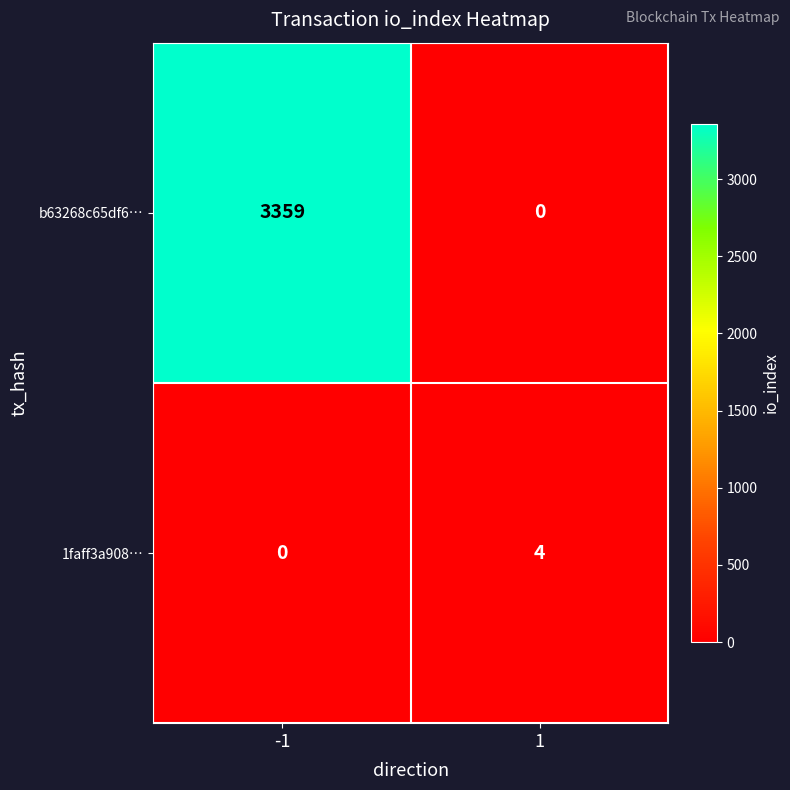

Which label corresponds to the largest value in the chart?

-1